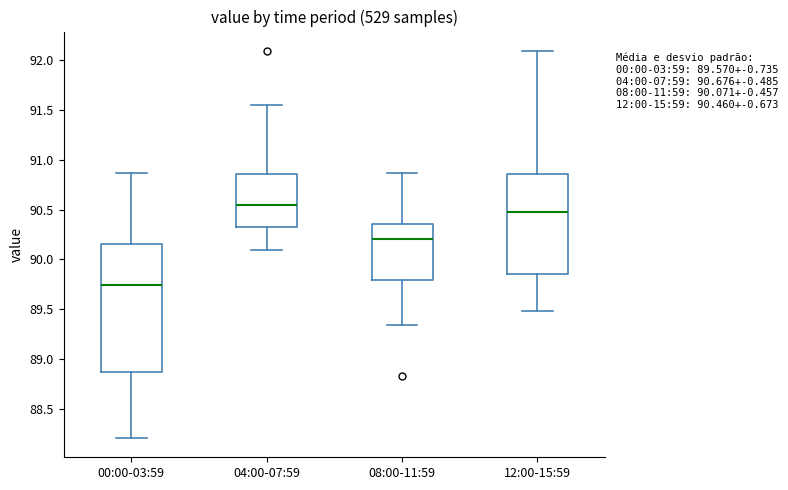

Comparing the boxes themselves (not the whiskers), which one is the tallest?

00:00-03:59